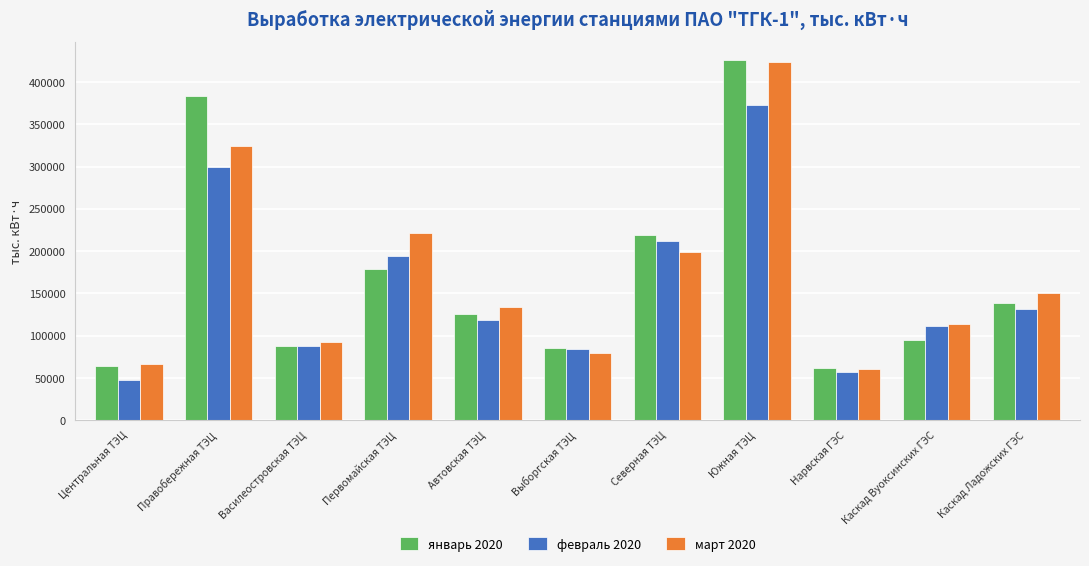

At how many categories does at least one series exceed 178292?

4